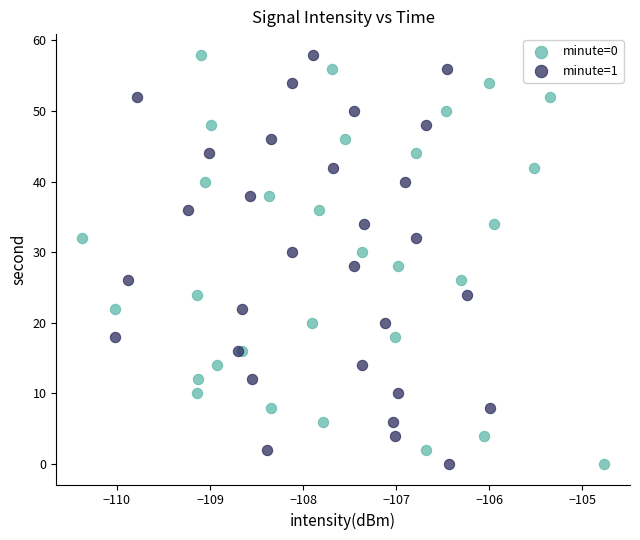

What are all the series names shown in the legend?

minute=0, minute=1